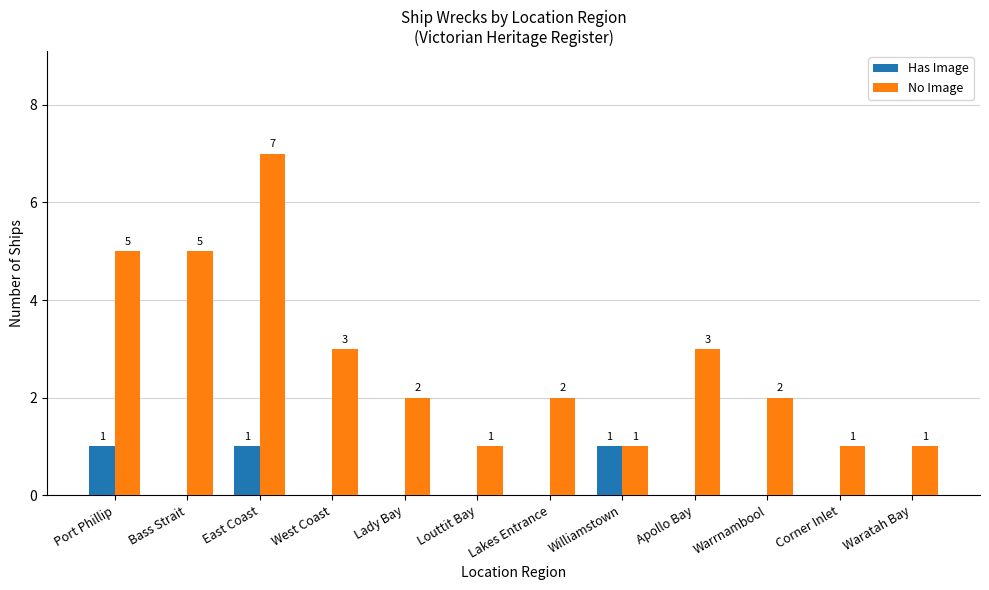

What is the sum of all No Image values?

33